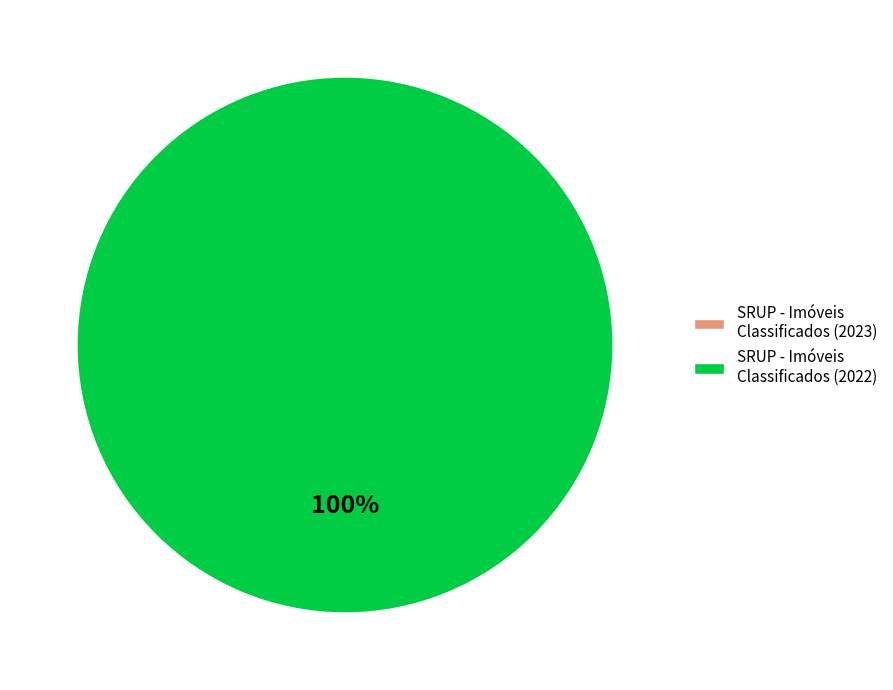

How many slices are in this pie chart?

2